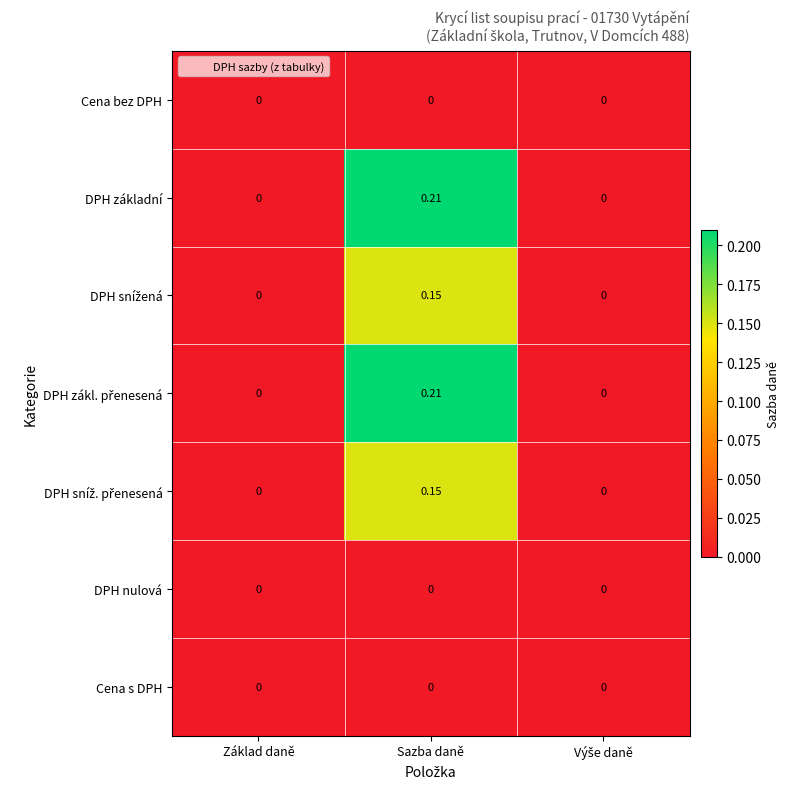

At which category is the sum across all series the highest?

Sazba daně